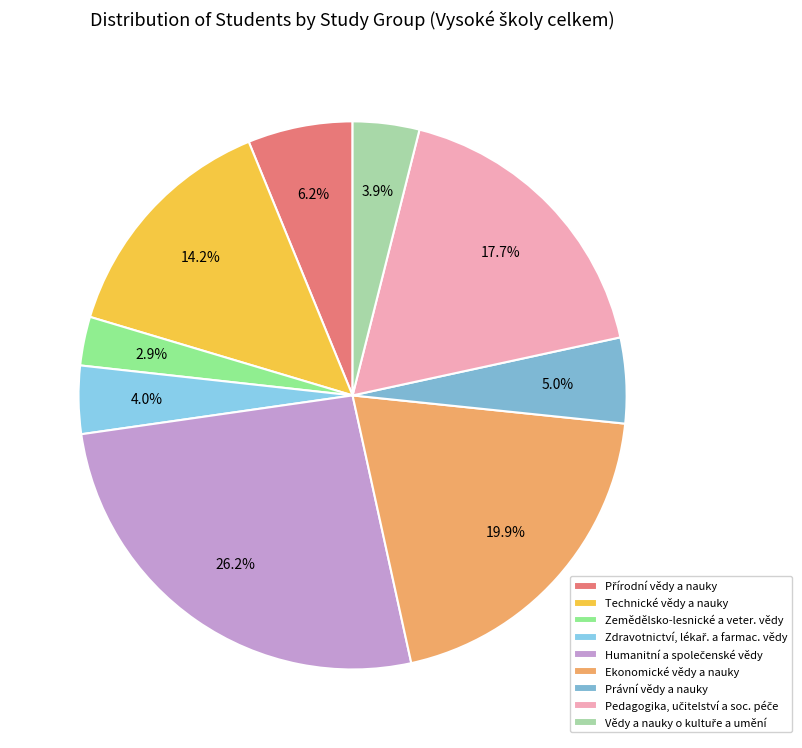

Which has a higher value, Zdravotnictví, lékař. a farmac. vědy or Technické vědy a nauky?

Technické vědy a nauky